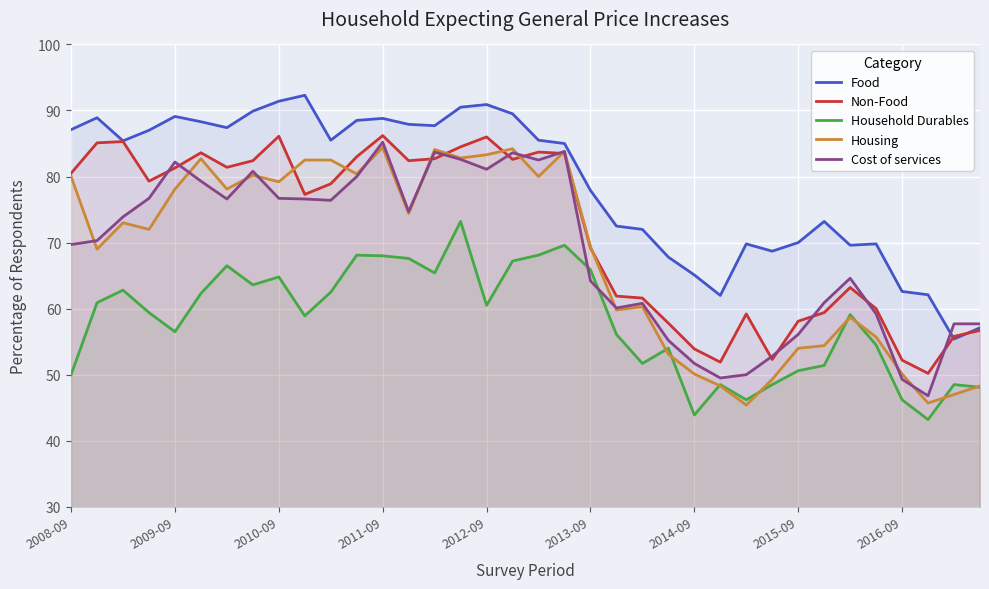

How many lines are shown in the chart?

5